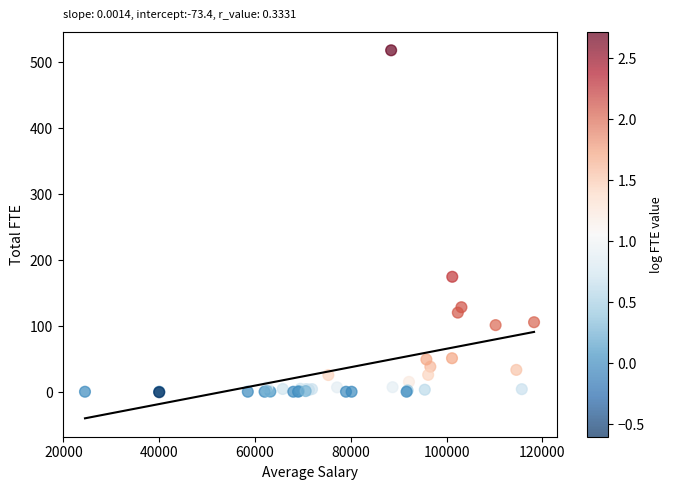

What Y value in the scatter plot is closest to 259?

175.1